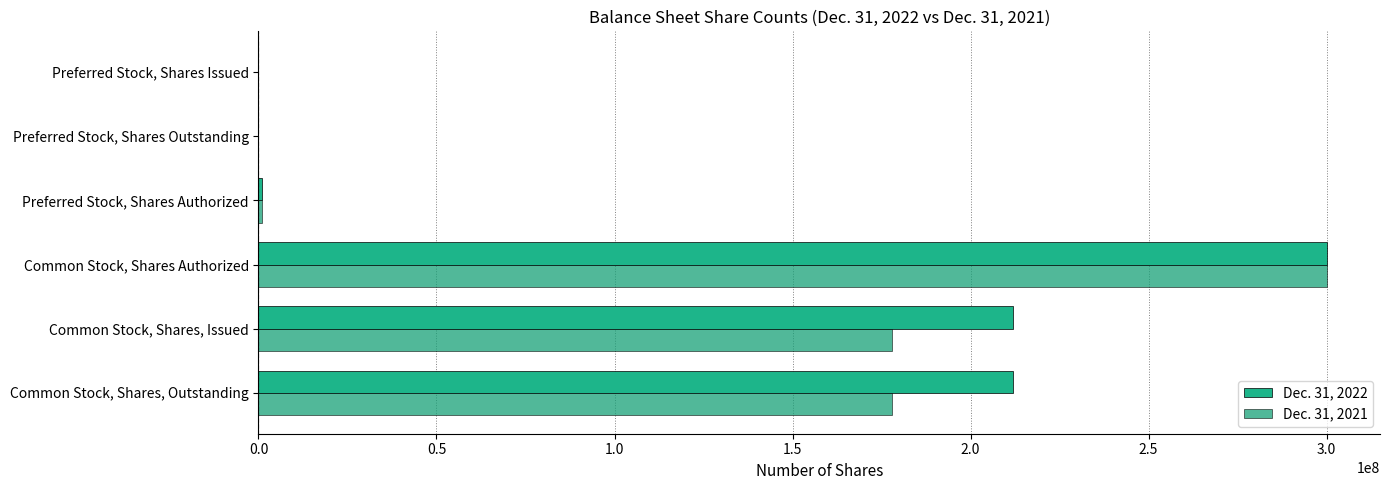

Count the number of data series in this chart.

2